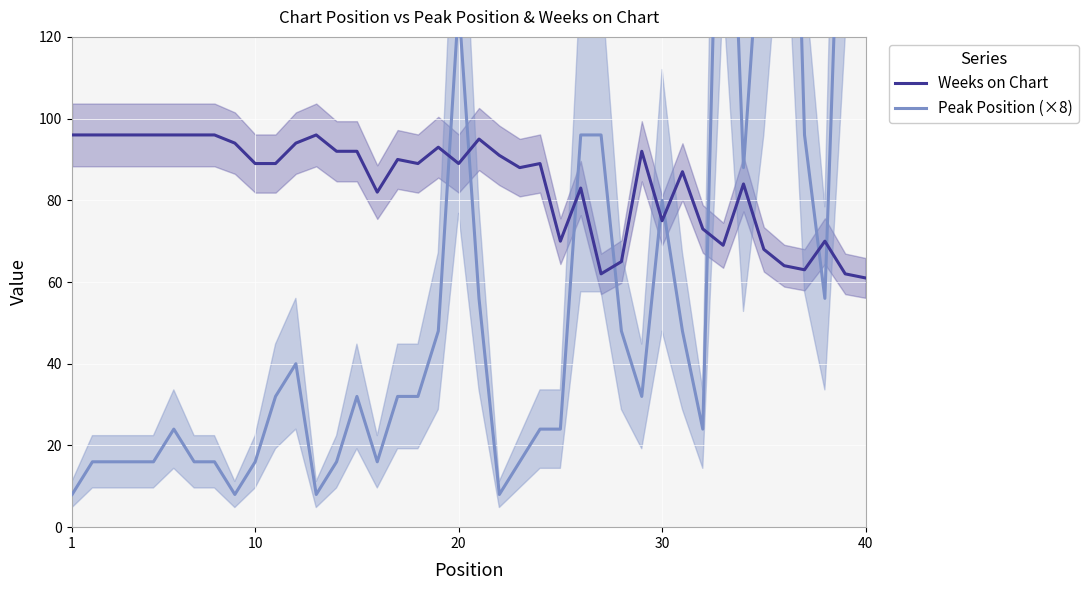

What is the lowest value of the Weeks on Chart series?

61